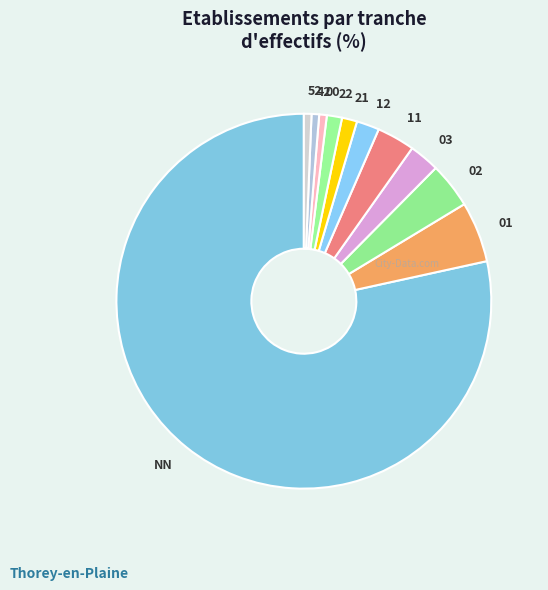

What is the largest slice in the pie chart?

NN